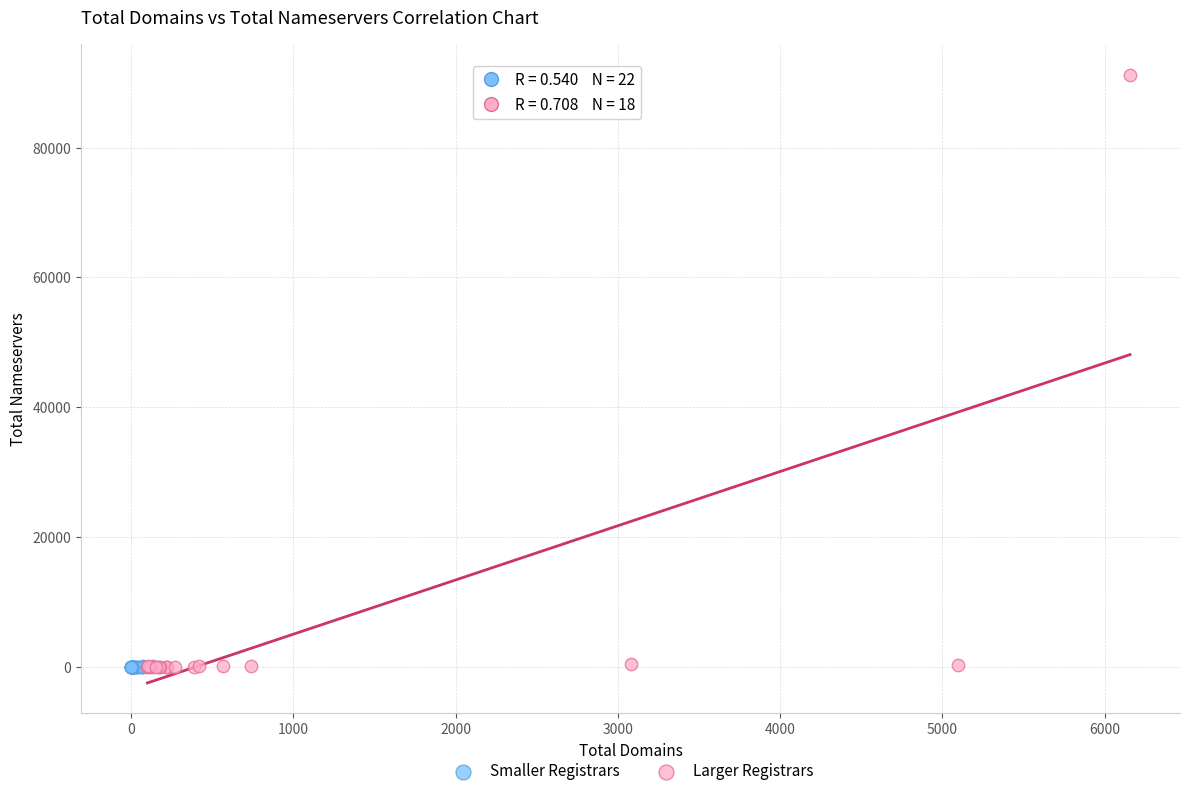

Which series reaches the maximum Y coordinate?

Larger Registrars